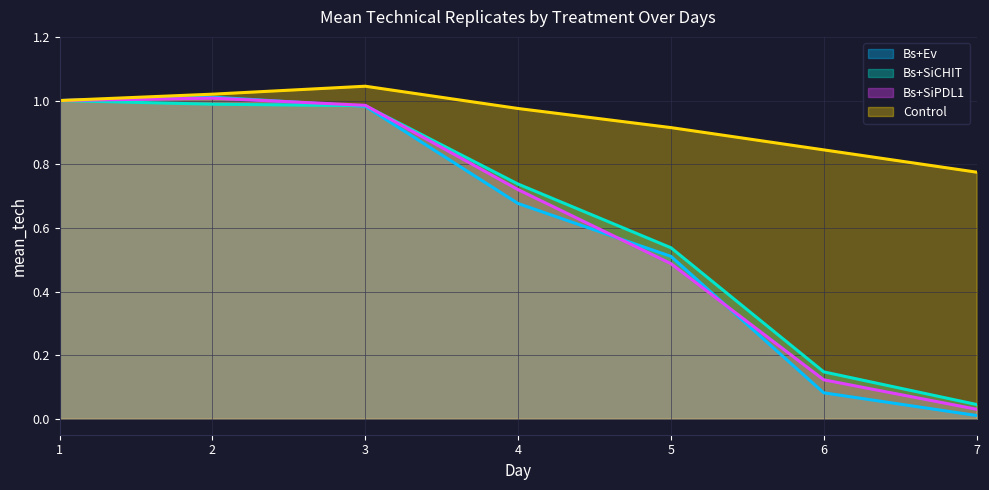

Between 4 and 5, which series saw the biggest shift?

Bs+SiPDL1